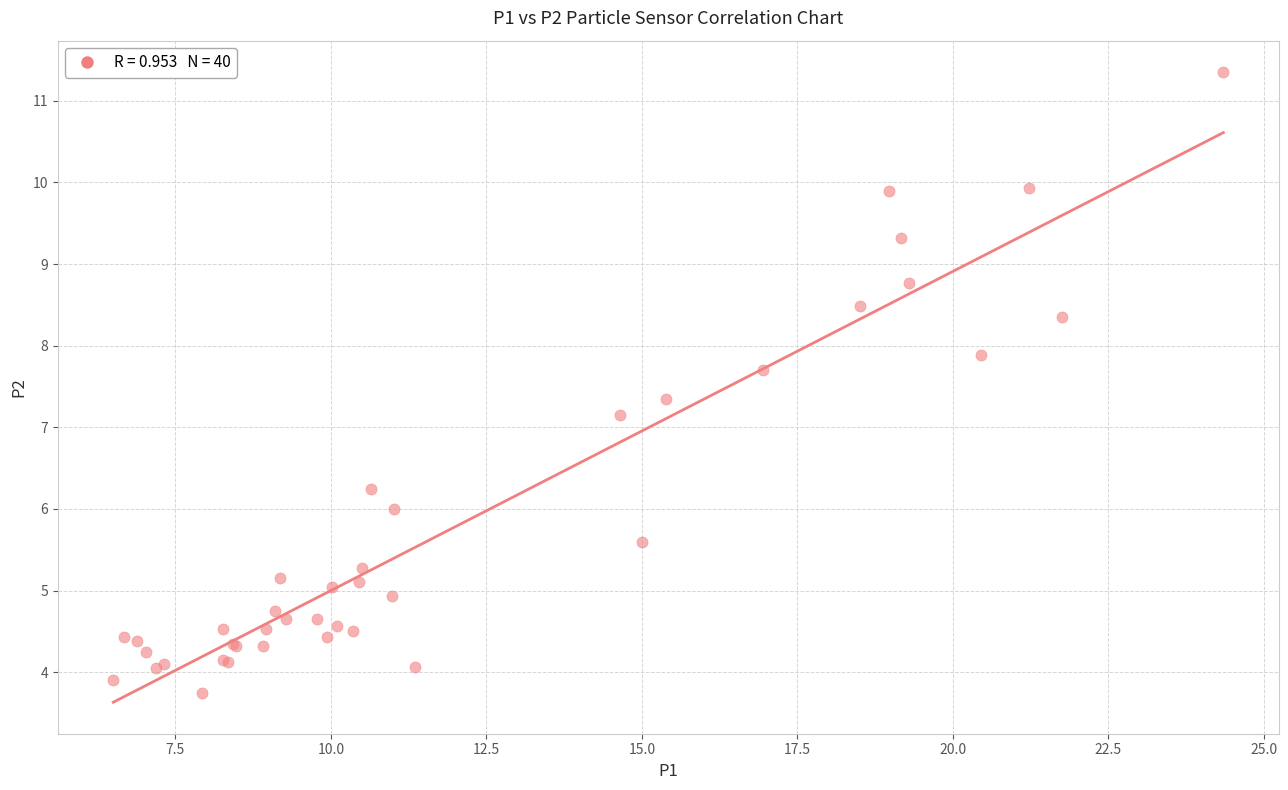

What Y value in the scatter plot is closest to 7?

7.2